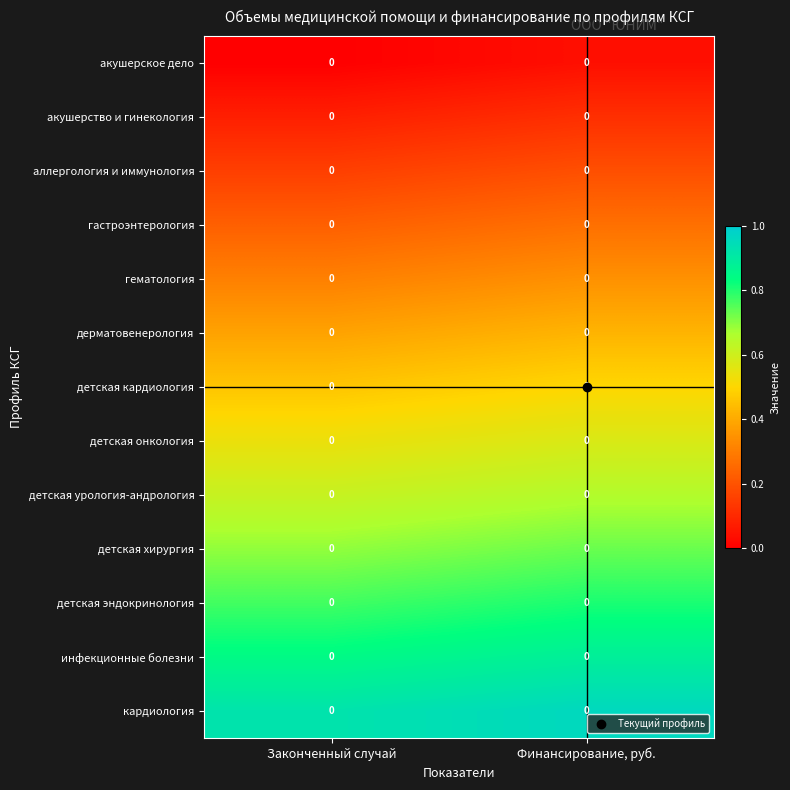

The гастроэнтерология series shows 0.1 at Законченный случай. True or false?

False